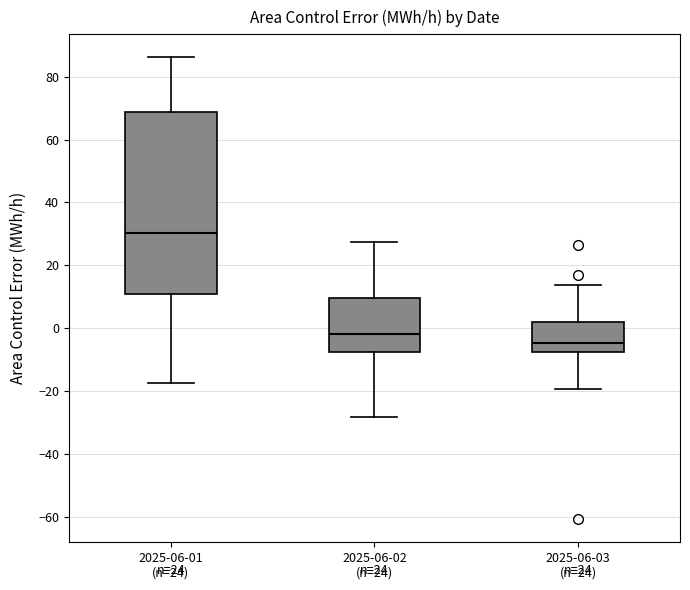

Which box's median line is the highest?

2025-06-01 (n=24)